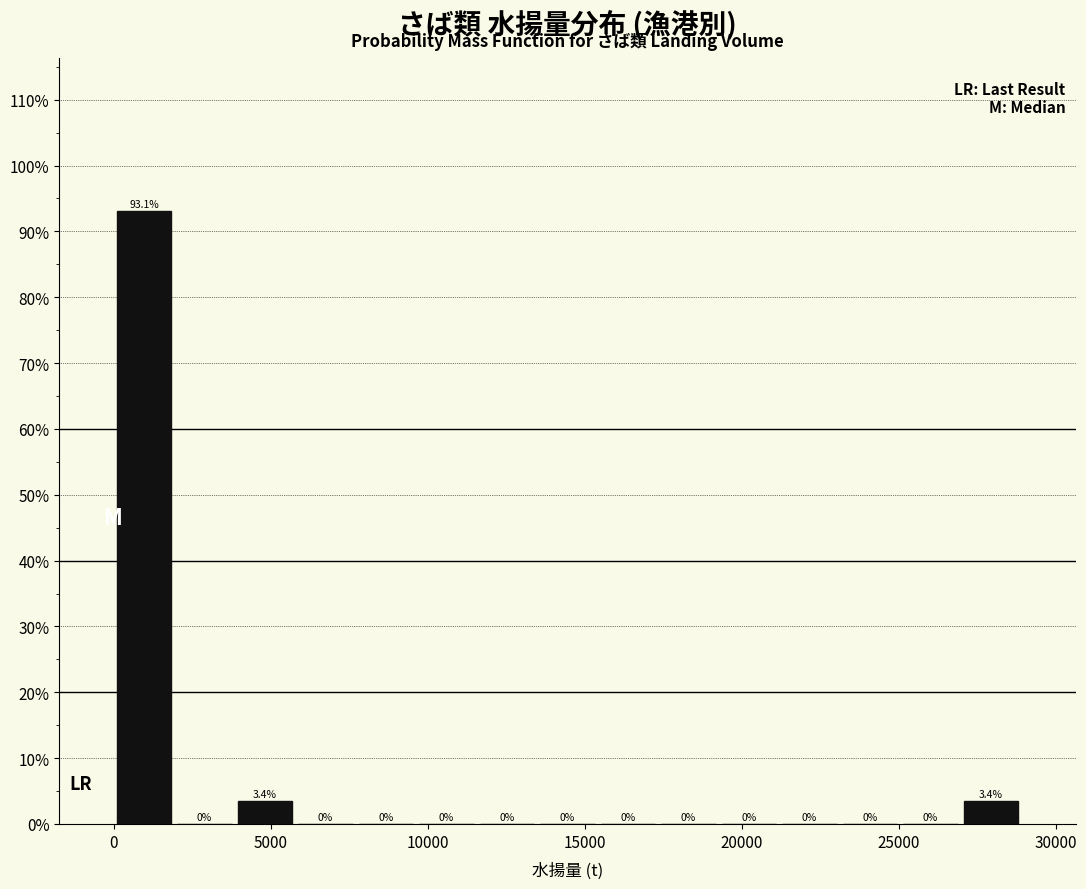

Around what value on the x-axis is the tallest bar? Give the approximate position of its centre, as read against the axis.

1000